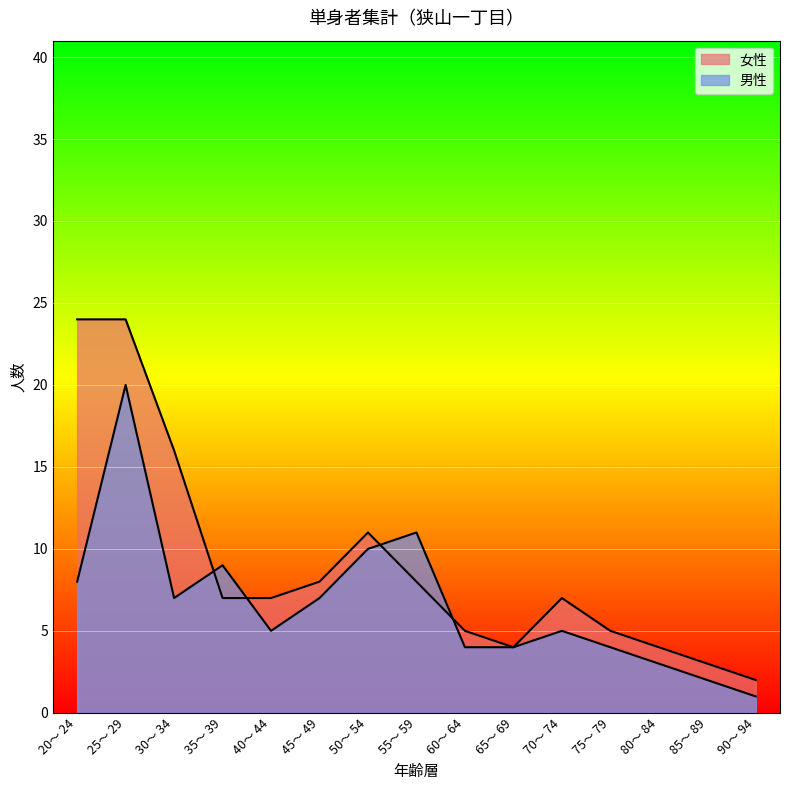

True or false: 女性 has more than 0 interior local peaks.

True